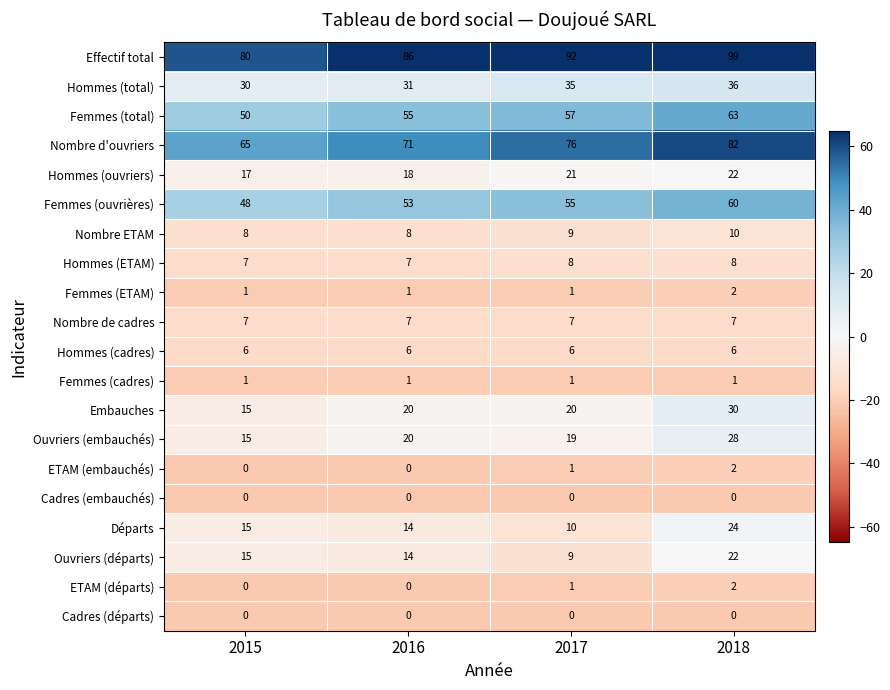

What is the minimum value for Effectif total?

80